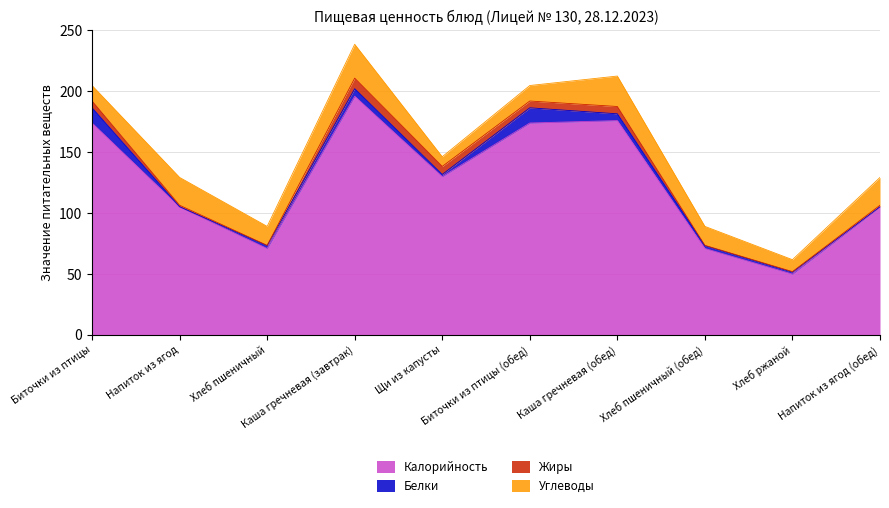

Where is the first local minimum for Углеводы?

Хлеб пшеничный